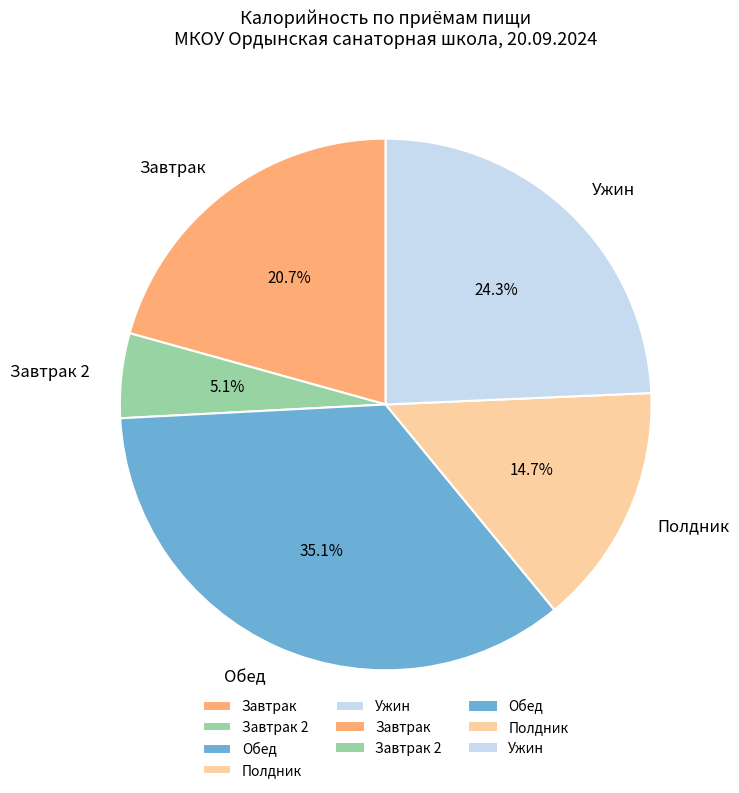

Count the number of slices in the pie.

5